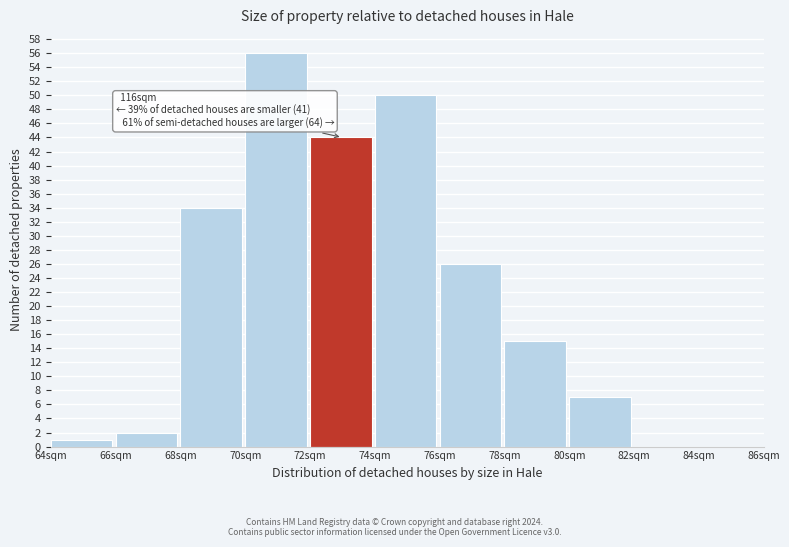

Which range on the x-axis has the tallest bar?

70 to 72